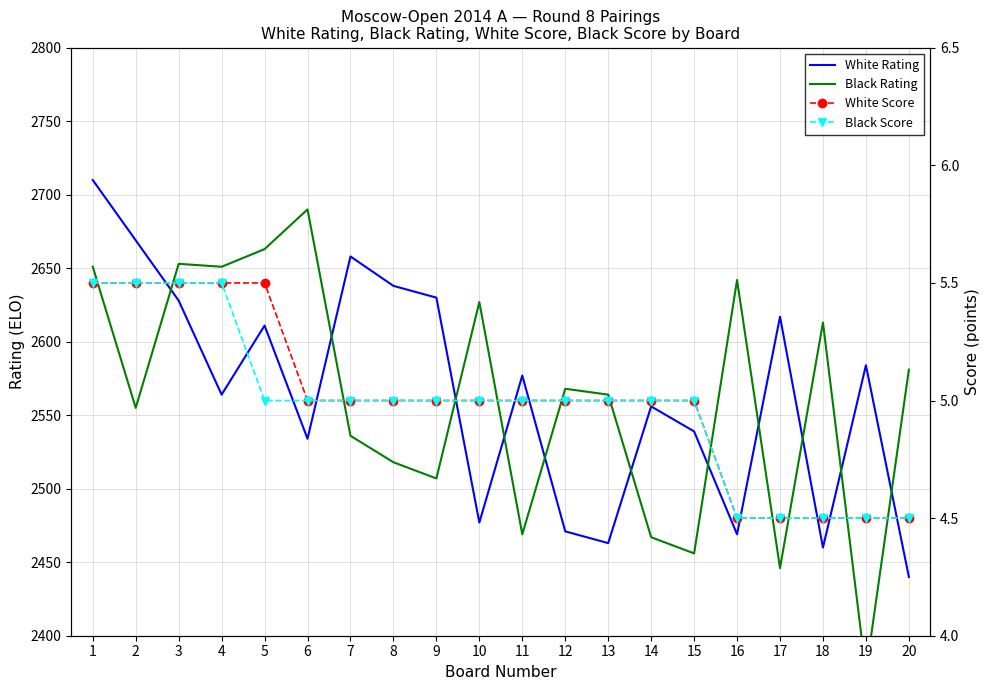

Between 5 and 15, which is larger?

5